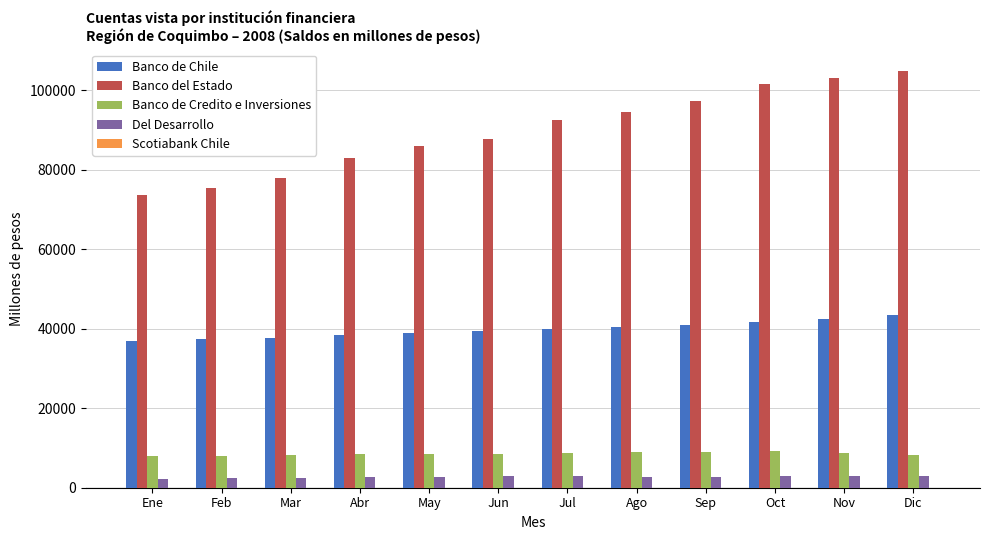

Is the value of Banco del Estado at Mar greater than the value of Banco de Credito e Inversiones at Mar?

Yes